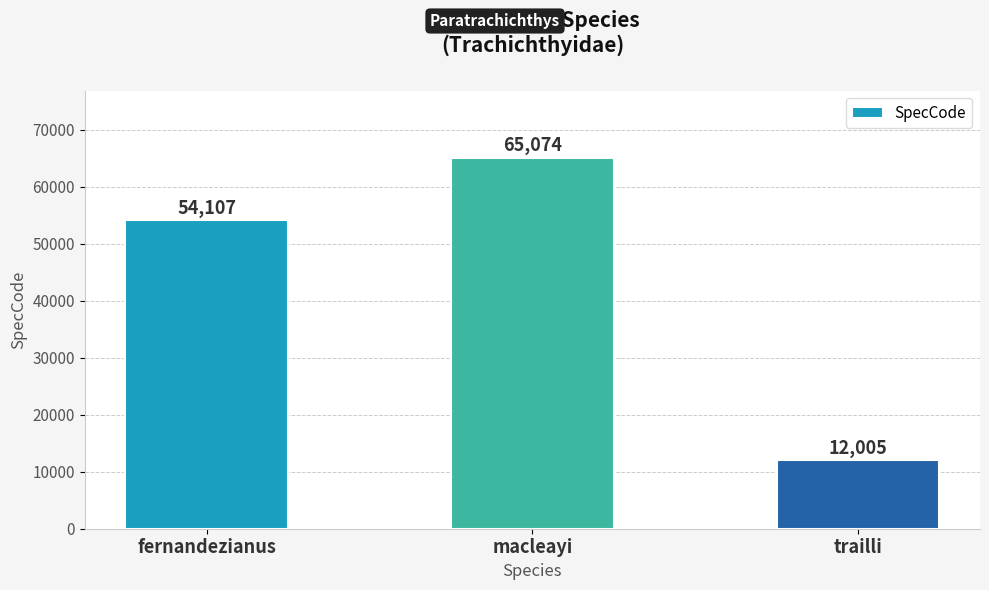

Which has a higher value, fernandezianus or macleayi?

macleayi